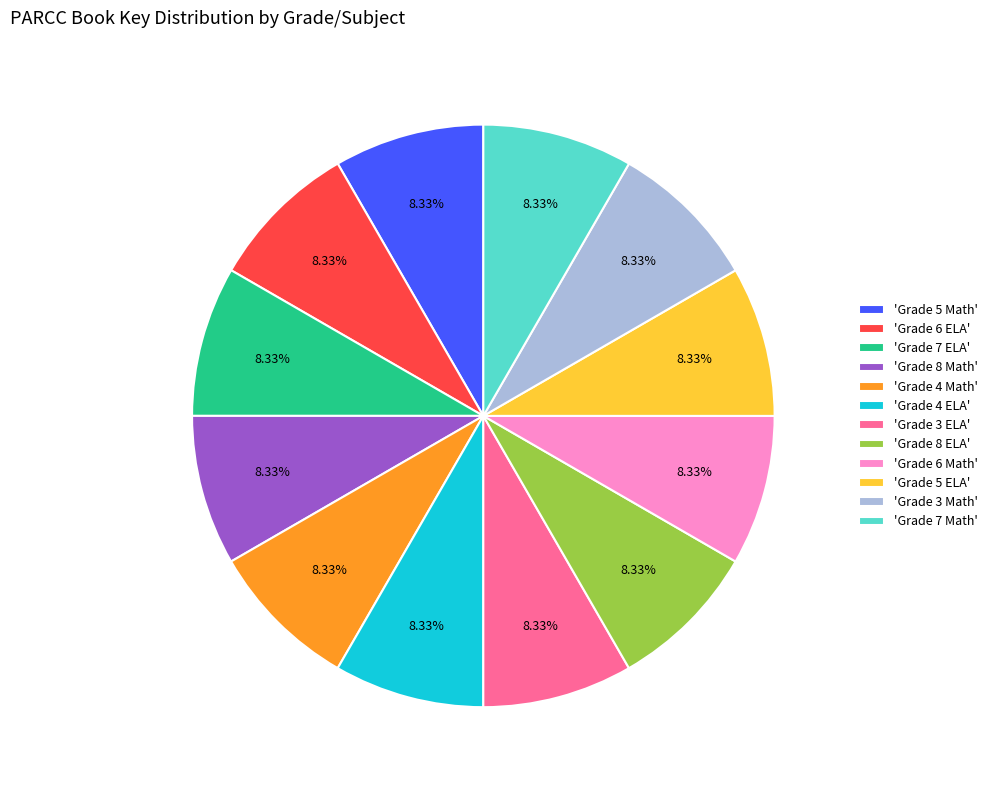

Approximately how many times larger is the value at 'Grade 8 ELA' compared to 'Grade 5 ELA'?

1.0